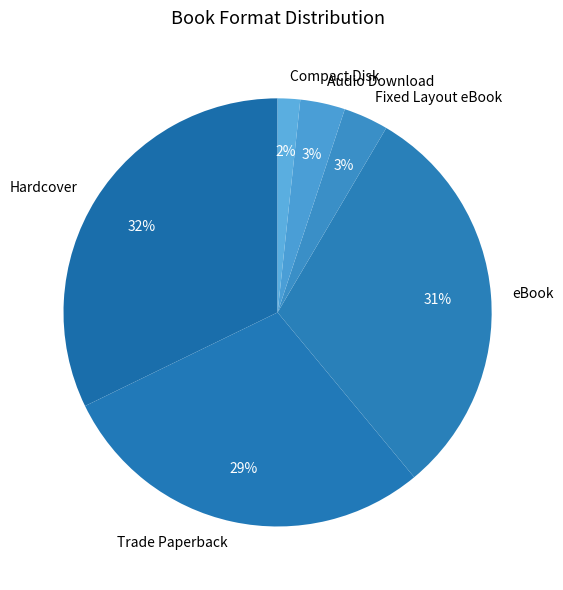

Which has a higher value, eBook or Hardcover?

Hardcover